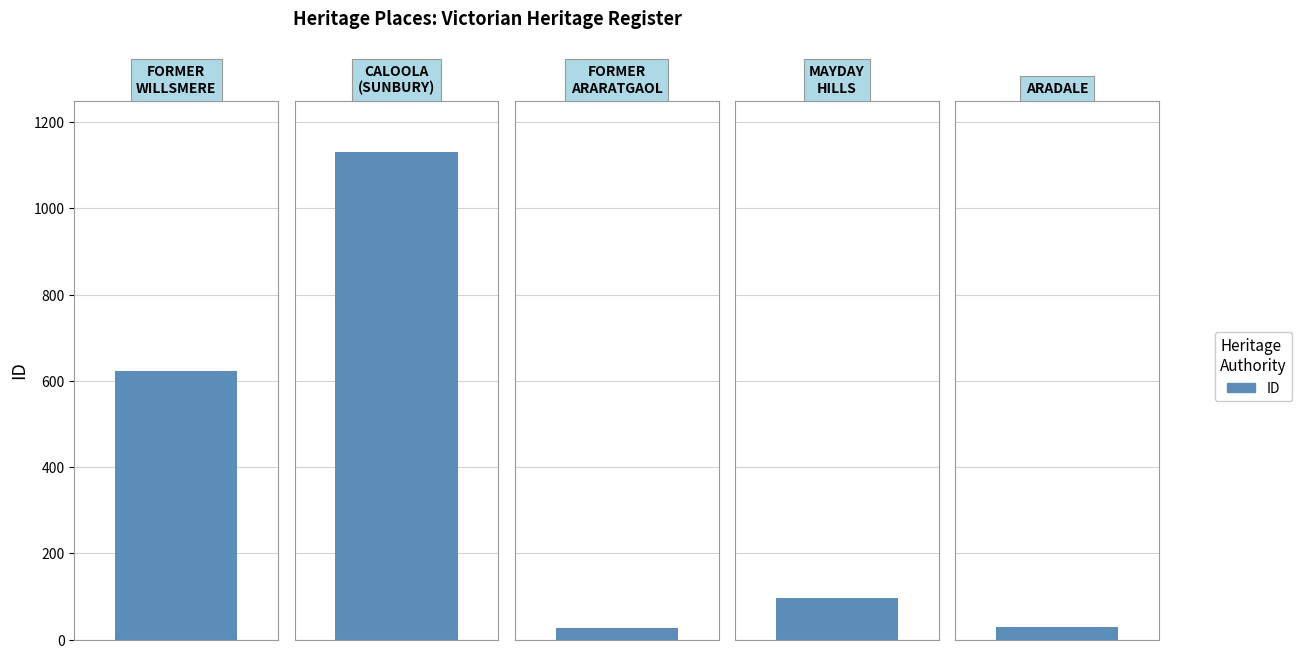

Rank the categories by value from highest to lowest.

CALOOLA (FORMER SUNBURY MENTAL HOSPITAL), FORMER WILLSMERE HOSPITAL, MAYDAY HILLS HOSPITAL, ARADALE, FORMER ARARAT GAOL